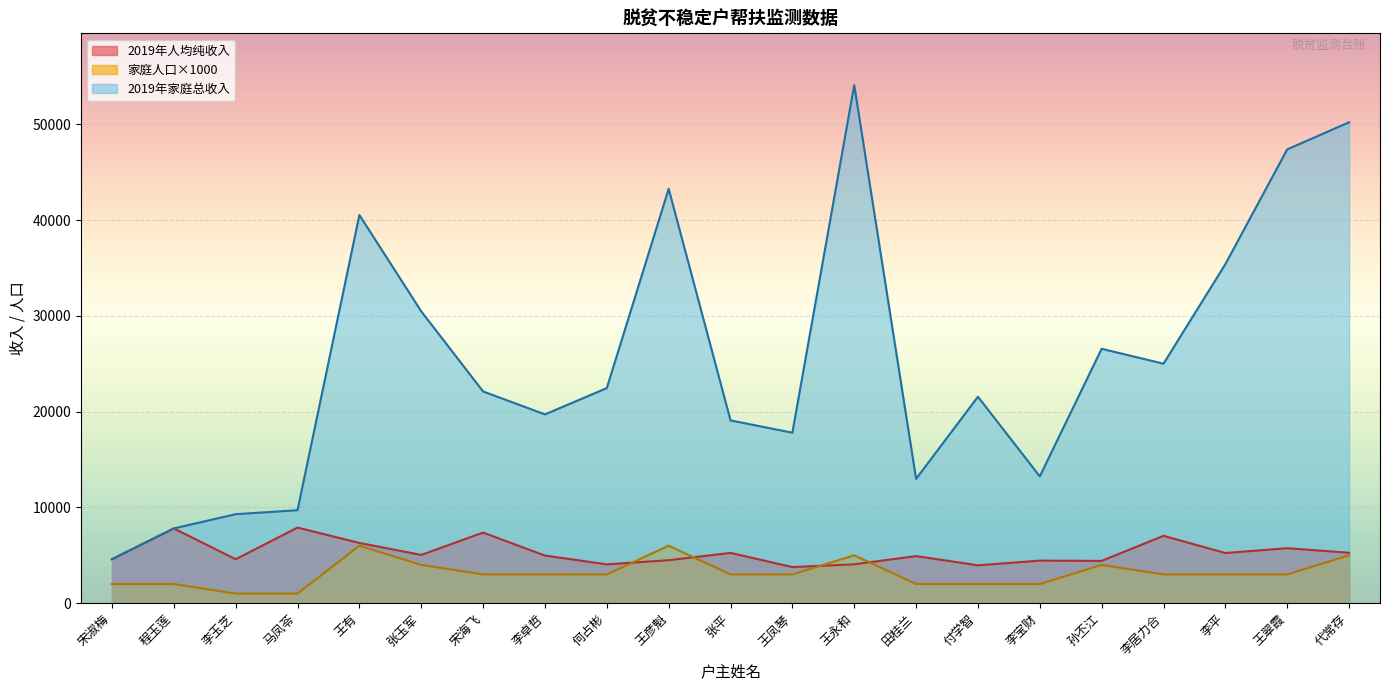

Which series changed the most between 王永和 and 付学智?

2019年家庭总收入